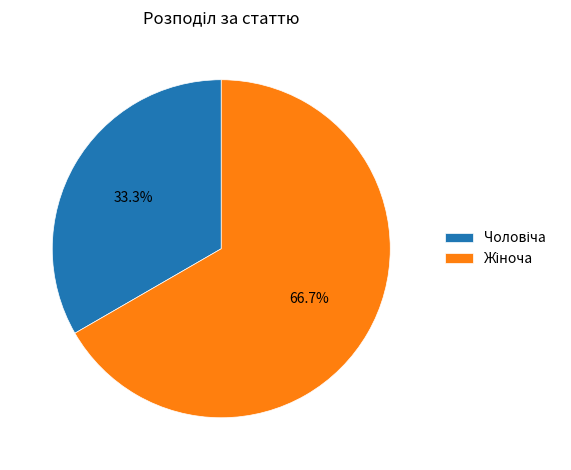

Is there a majority slice in this chart?

Yes